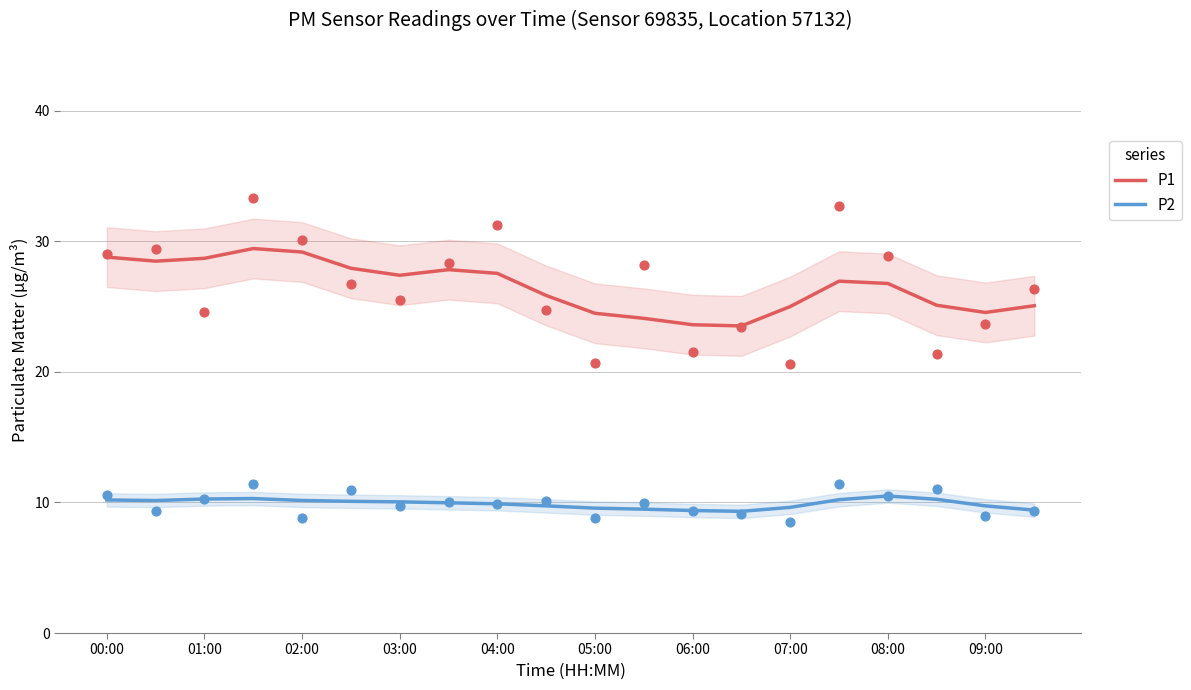

Which series contains the lowest Y value?

P2